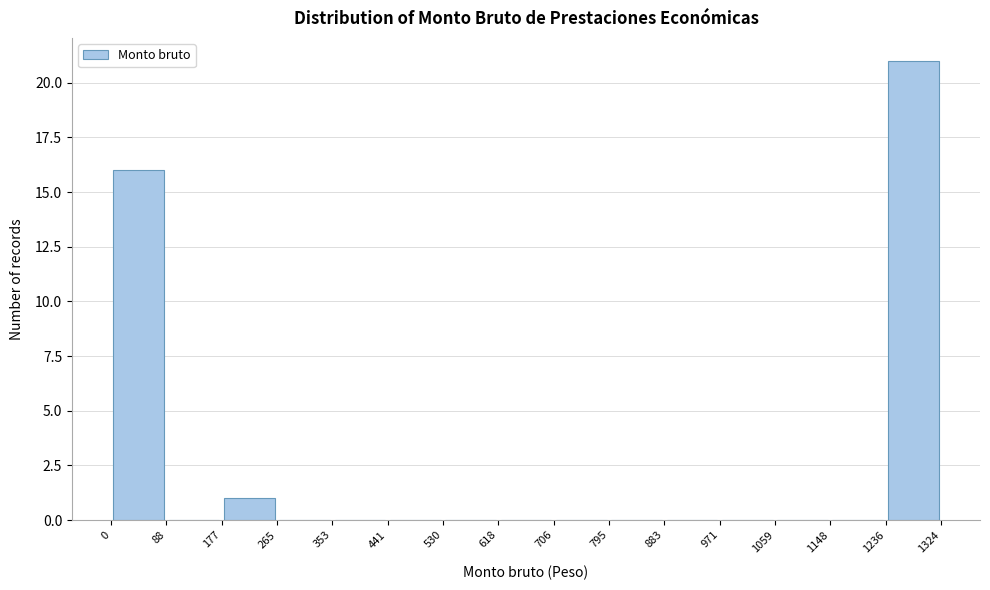

How tall is the bar that spans 0 to 88 on the x-axis? The values are not printed on the chart, so give them approximately, as read against the axis.

16